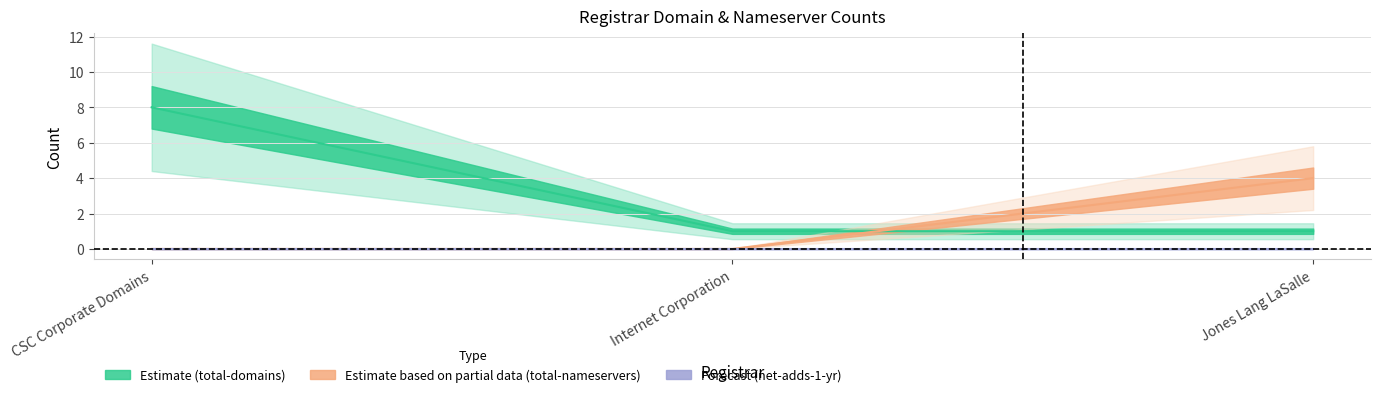

Which category has the lowest value in the net-adds-1-yr series?

CSC Corporate Domains